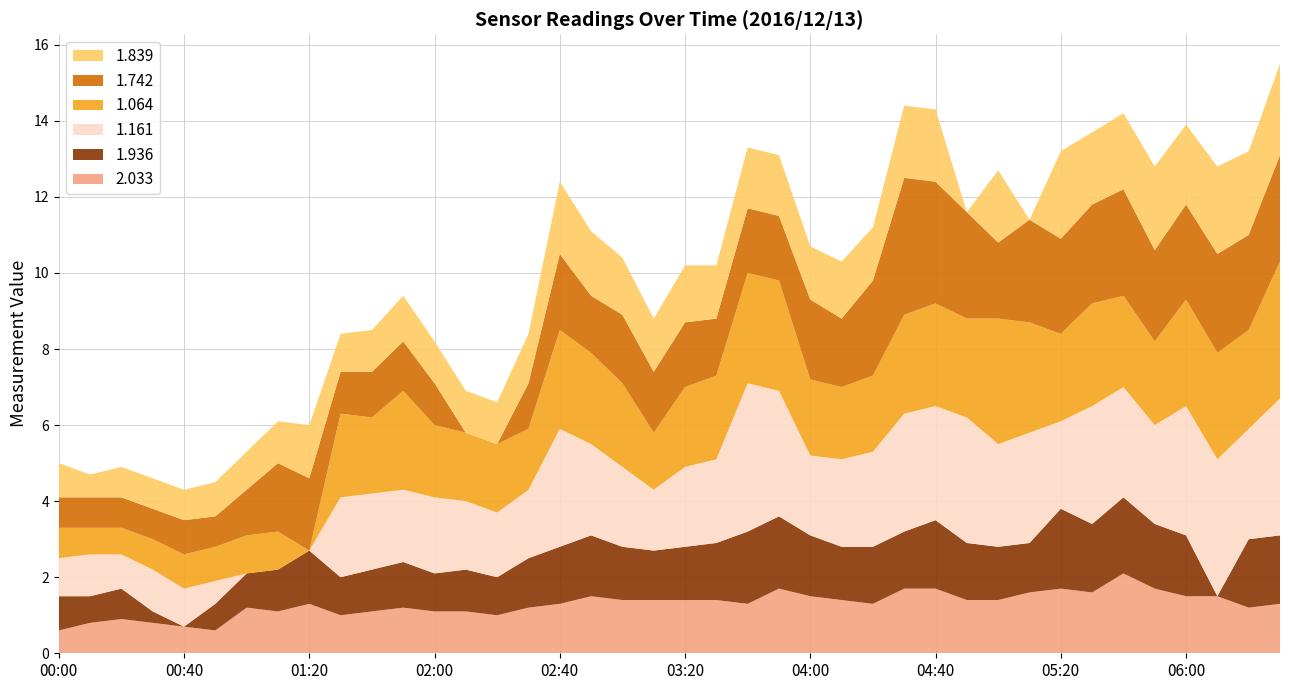

Reading right to left, what are all the values shown in this chart?

2.033: 1.3	1.2	1.5	1.5	1.7	2.1	1.6	1.7	1.6	1.4	1.4	1.7	1.7	1.3	1.4	1.5	1.7	1.3	1.4	1.4	1.4	1.4	1.5	1.3	1.2	1.0	1.1	1.1	1.2	1.1	1.0	1.3	1.1	1.2	0.6	0.7	0.8	0.9	0.8	0.6
1.936: 1.8	1.8	0.0	1.6	1.7	2.0	1.8	2.1	1.3	1.4	1.5	1.8	1.5	1.5	1.4	1.6	1.9	1.9	1.5	1.4	1.3	1.4	1.6	1.5	1.3	1.0	1.1	1.0	1.2	1.1	1.0	1.4	1.1	0.9	0.7	0.0	0.3	0.8	0.7	0.9
1.161: 3.6	2.9	3.6	3.4	2.6	2.9	3.1	2.3	2.9	2.7	3.3	3.0	3.1	2.5	2.3	2.1	3.3	3.9	2.2	2.1	1.6	2.1	2.4	3.1	1.8	1.7	1.8	2.0	1.9	2.0	2.1	0.0	0.0	0.0	0.6	1.0	1.1	0.9	1.1	1.0
1.064: 3.6	2.6	2.8	2.8	2.2	2.4	2.7	2.3	2.9	3.3	2.6	2.7	2.6	2.0	1.9	2.0	2.9	2.9	2.2	2.1	1.5	2.2	2.4	2.6	1.6	1.8	1.8	1.9	2.6	2.0	2.2	0.0	1.0	1.0	0.9	0.9	0.8	0.7	0.7	0.8
1.742: 2.8	2.5	2.6	2.5	2.4	2.8	2.6	2.5	2.7	2.0	2.8	3.2	3.6	2.5	1.8	2.1	1.7	1.7	1.5	1.7	1.6	1.8	1.5	2.0	1.2	0.0	0.0	1.1	1.3	1.2	1.1	1.9	1.8	1.2	0.8	0.9	0.8	0.8	0.8	0.8
1.839: 2.4	2.2	2.3	2.1	2.2	2.0	1.9	2.3	0.0	1.9	0.0	1.9	1.9	1.4	1.5	1.4	1.6	1.6	1.4	1.5	1.4	1.5	1.7	1.9	1.3	1.1	1.1	1.1	1.2	1.1	1.0	1.4	1.1	1.0	0.9	0.8	0.8	0.8	0.6	0.9